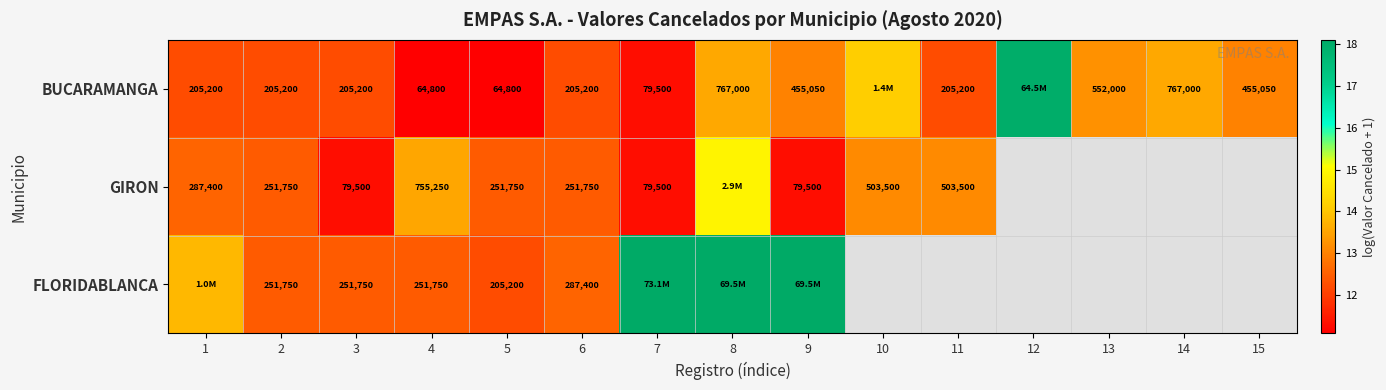

At 5, list the series in order from largest to smallest.

GIRON, FLORIDABLANCA, BUCARAMANGA